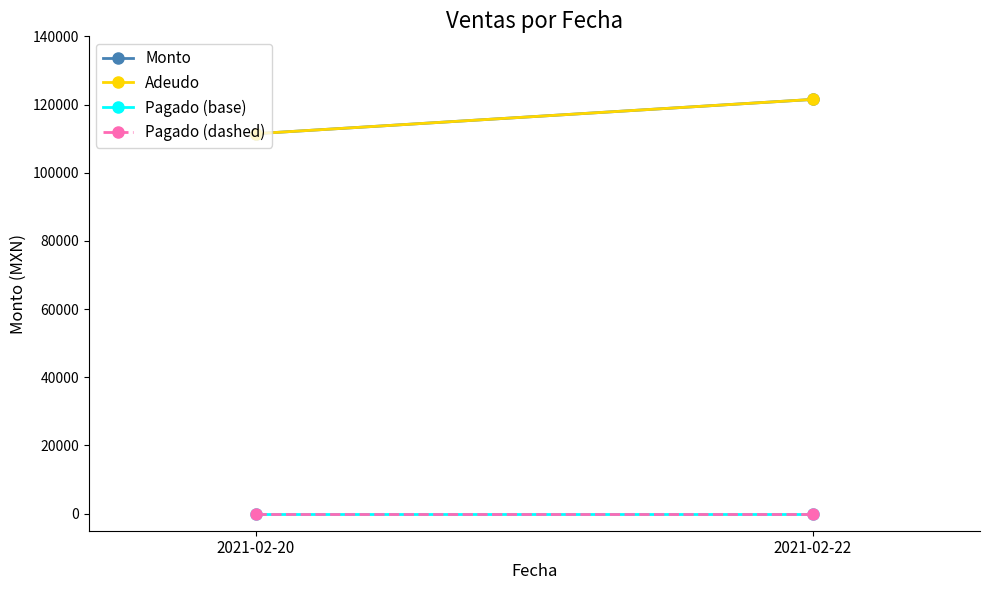

Is this an area chart (filled region under the line)?

No